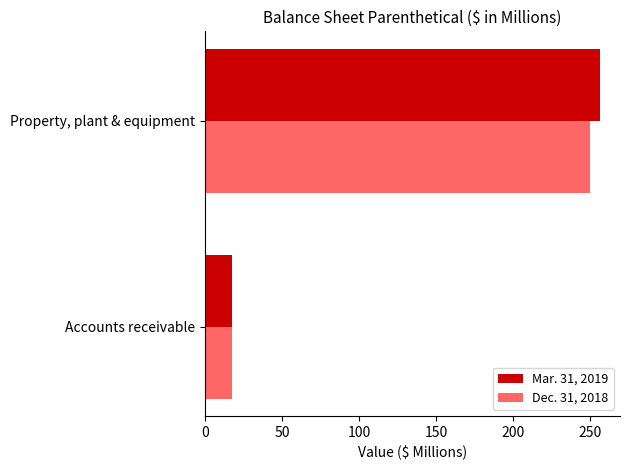

How many data points in Dec. 31, 2018 are less than 250?

1